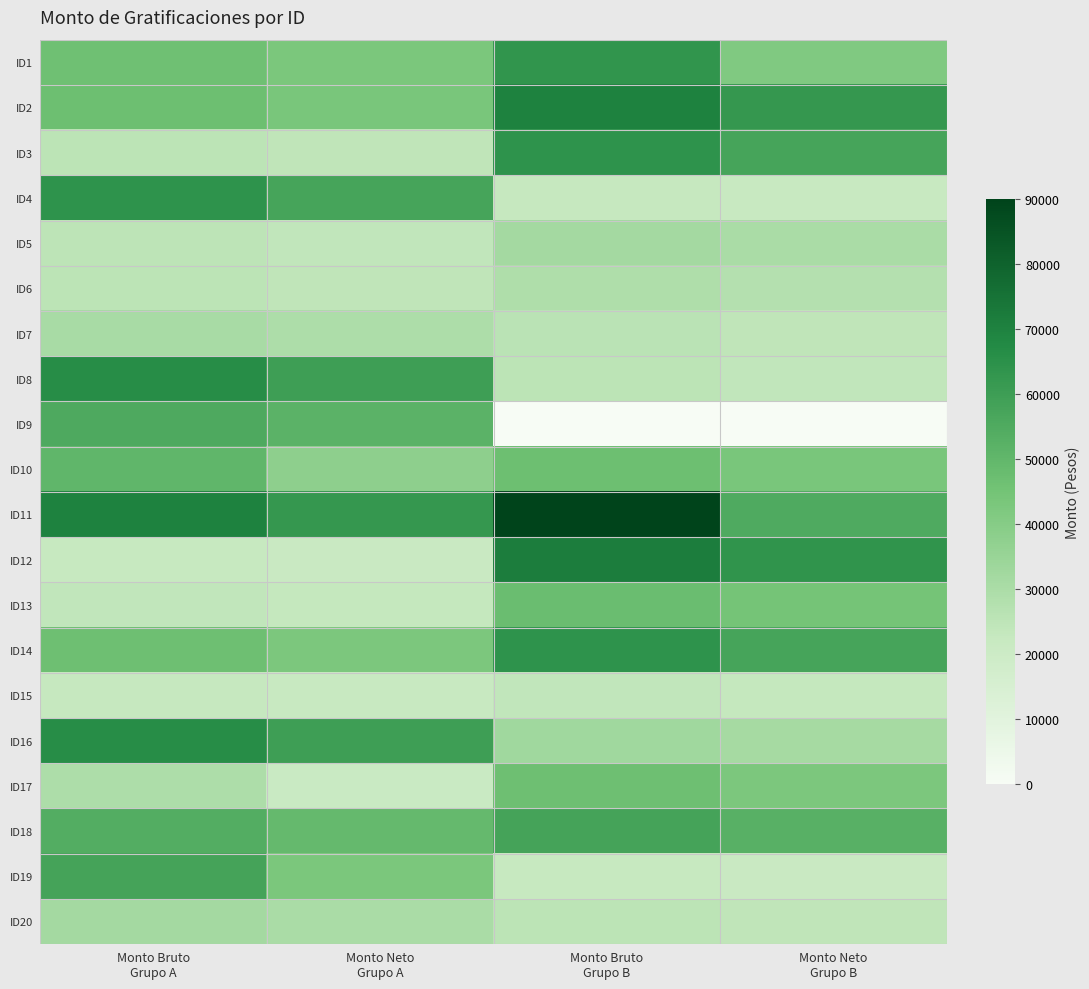

Reading left to right, transcribe all the data shown in this chart.

ID1: Monto Bruto
Grupo A=46381.8	Monto Neto
Grupo A=43212.7	Monto Bruto
Grupo B=63381.4	Monto Neto
Grupo B=41683.6
ID2: Monto Bruto
Grupo A=46788.4	Monto Neto
Grupo A=43579.4	Monto Bruto
Grupo B=70108.1	Monto Neto
Grupo B=62367.9
ID3: Monto Bruto
Grupo A=25570.5	Monto Neto
Grupo A=24428.6	Monto Bruto
Grupo B=64070.2	Monto Neto
Grupo B=57387.1
ID4: Monto Bruto
Grupo A=64070.2	Monto Neto
Grupo A=57387.1	Monto Bruto
Grupo B=22839.6	Monto Neto
Grupo B=21929.3
ID5: Monto Bruto
Grupo A=25156.0	Monto Neto
Grupo A=24063.3	Monto Bruto
Grupo B=31821.0	Monto Neto
Grupo B=30332.3
ID6: Monto Bruto
Grupo A=25570.5	Monto Neto
Grupo A=24428.6	Monto Bruto
Grupo B=28895.8	Monto Neto
Grupo B=27549.9
ID7: Monto Bruto
Grupo A=30808.7	Monto Neto
Grupo A=29346.7	Monto Bruto
Grupo B=25720.1	Monto Neto
Grupo B=24563.6
ID8: Monto Bruto
Grupo A=66269.7	Monto Neto
Grupo A=59773.3	Monto Bruto
Grupo B=25313.6	Monto Neto
Grupo B=24197.0
ID9: Monto Bruto
Grupo A=55527.6	Monto Neto
Grupo A=51765.1	Monto Bruto
Grupo B=0.0	Monto Neto
Grupo B=0.0
ID10: Monto Bruto
Grupo A=50383.8	Monto Neto
Grupo A=37766.1	Monto Bruto
Grupo B=46788.4	Monto Neto
Grupo B=43579.4
ID11: Monto Bruto
Grupo A=70108.1	Monto Neto
Grupo A=62367.9	Monto Bruto
Grupo B=90024.9	Monto Neto
Grupo B=55104.9
ID12: Monto Bruto
Grupo A=22437.6	Monto Neto
Grupo A=21562.7	Monto Bruto
Grupo B=71680.2	Monto Neto
Grupo B=63666.1
ID13: Monto Bruto
Grupo A=24010.7	Monto Neto
Grupo A=23022.0	Monto Bruto
Grupo B=47805.7	Monto Neto
Grupo B=44467.9
ID14: Monto Bruto
Grupo A=46605.5	Monto Neto
Grupo A=42777.8	Monto Bruto
Grupo B=64070.2	Monto Neto
Grupo B=57387.1
ID15: Monto Bruto
Grupo A=22839.6	Monto Neto
Grupo A=21929.3	Monto Bruto
Grupo B=24010.7	Monto Neto
Grupo B=23022.0
ID16: Monto Bruto
Grupo A=66269.7	Monto Neto
Grupo A=59773.3	Monto Bruto
Grupo B=32805.6	Monto Neto
Grupo B=31326.8
ID17: Monto Bruto
Grupo A=29472.3	Monto Neto
Grupo A=21378.6	Monto Bruto
Grupo B=46605.5	Monto Neto
Grupo B=42777.8
ID18: Monto Bruto
Grupo A=53907.3	Monto Neto
Grupo A=48932.0	Monto Bruto
Grupo B=57685.7	Monto Neto
Grupo B=52434.8
ID19: Monto Bruto
Grupo A=57685.7	Monto Neto
Grupo A=42893.1	Monto Bruto
Grupo B=22437.6	Monto Neto
Grupo B=21562.7
ID20: Monto Bruto
Grupo A=31821.0	Monto Neto
Grupo A=30332.3	Monto Bruto
Grupo B=25570.5	Monto Neto
Grupo B=24428.6